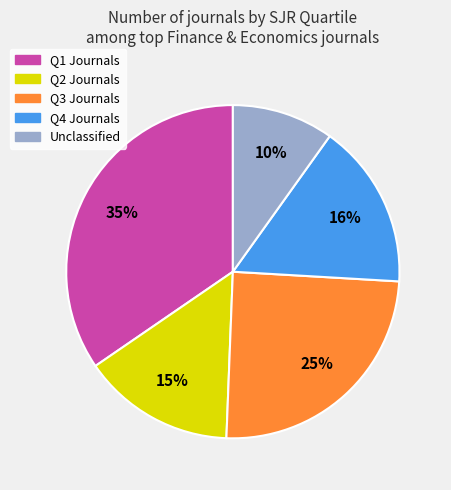

To the nearest percent, what is the average slice percentage?

20%